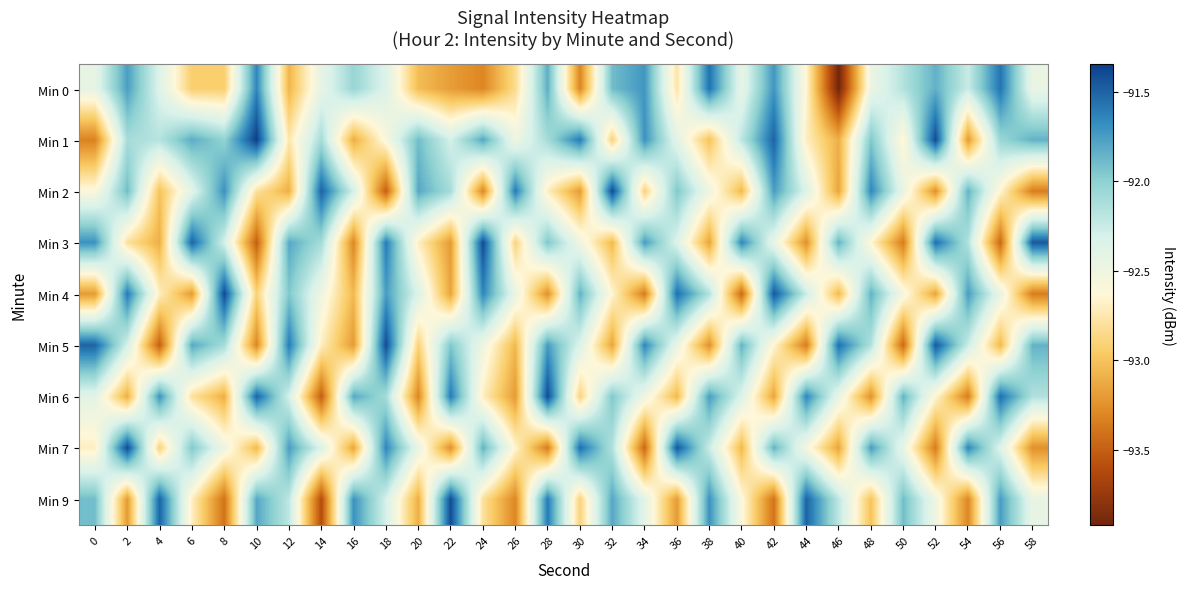

At which category is the sum across all series the highest?

18